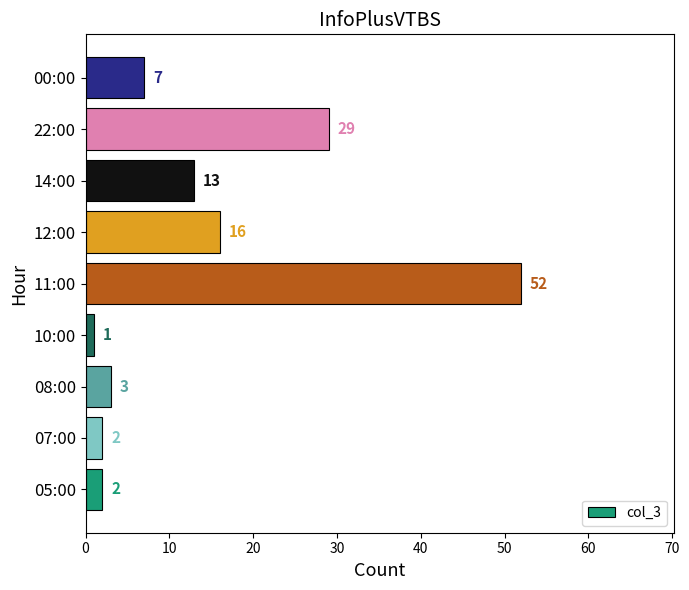

What is the smallest value displayed?

1